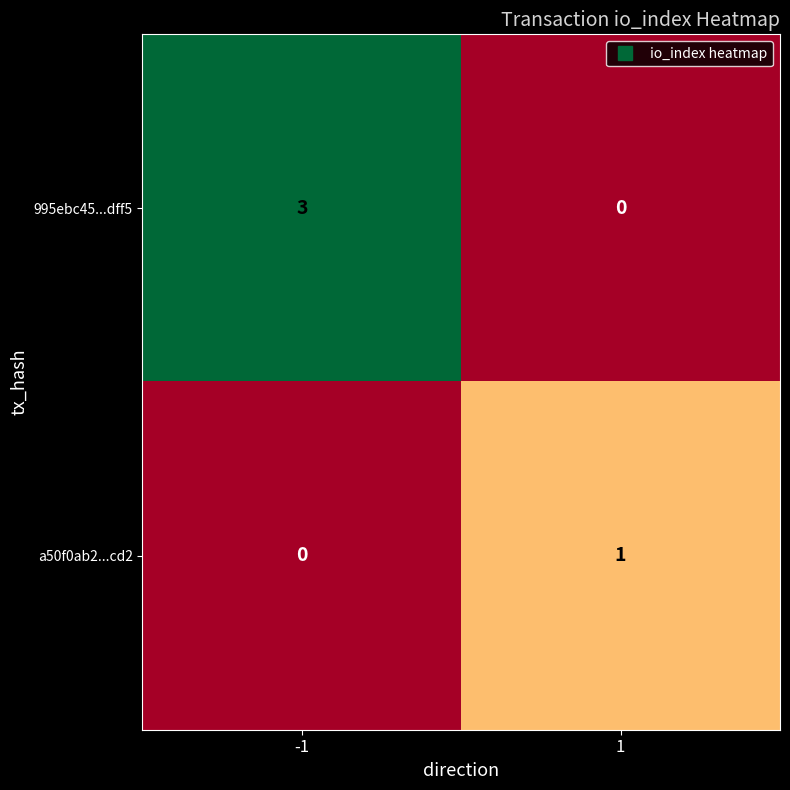

What is the difference between the maximum and minimum values in the 995ebc45...dff5 series?

3